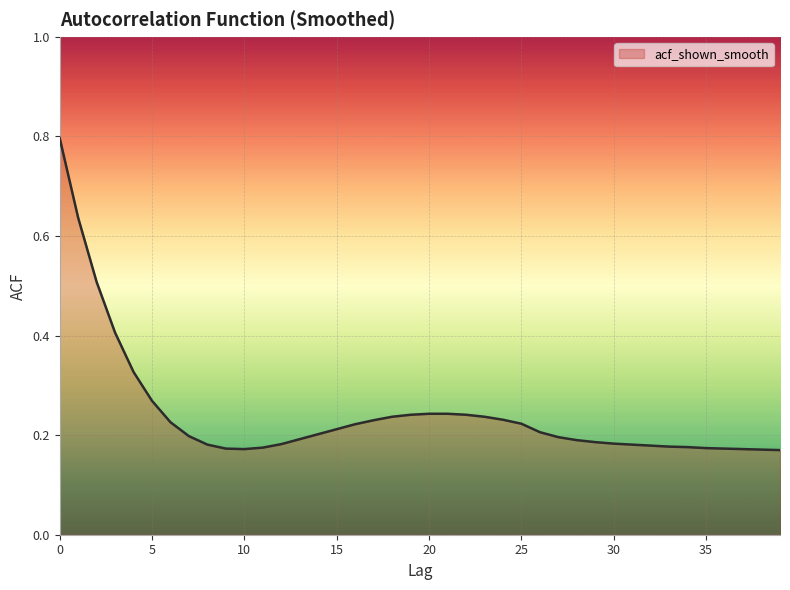

What is the greatest value displayed?

0.8